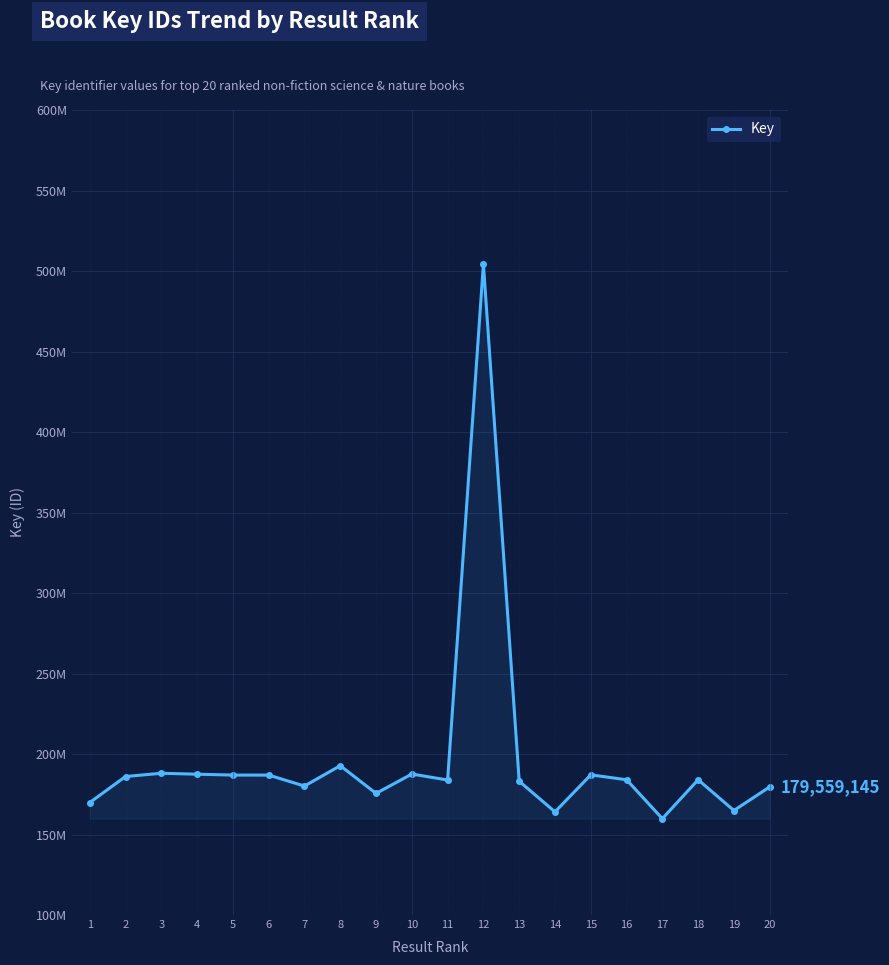

What value does the data have at 4, to the nearest 50?

187469550